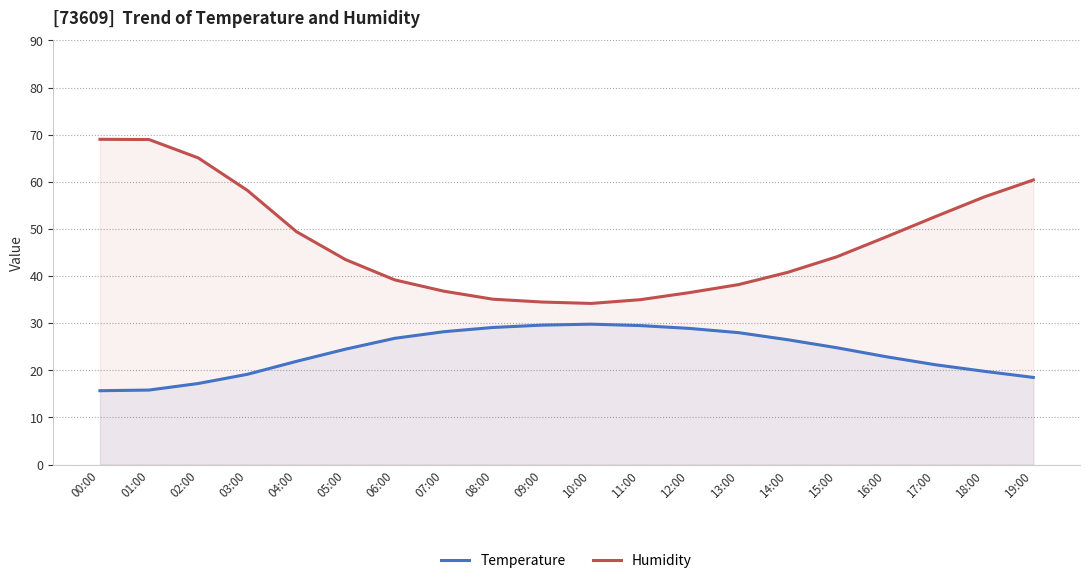

True or false: Humidity and Temperature cross at least once.

False